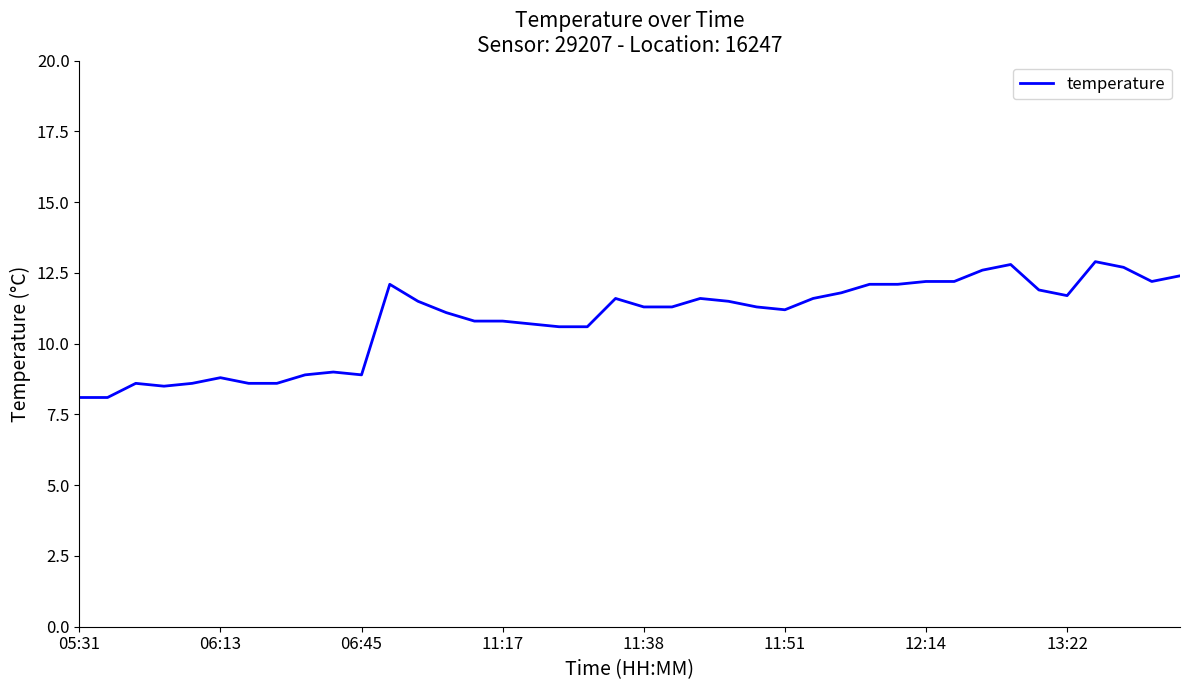

What is the difference between the maximum and minimum values?

4.8